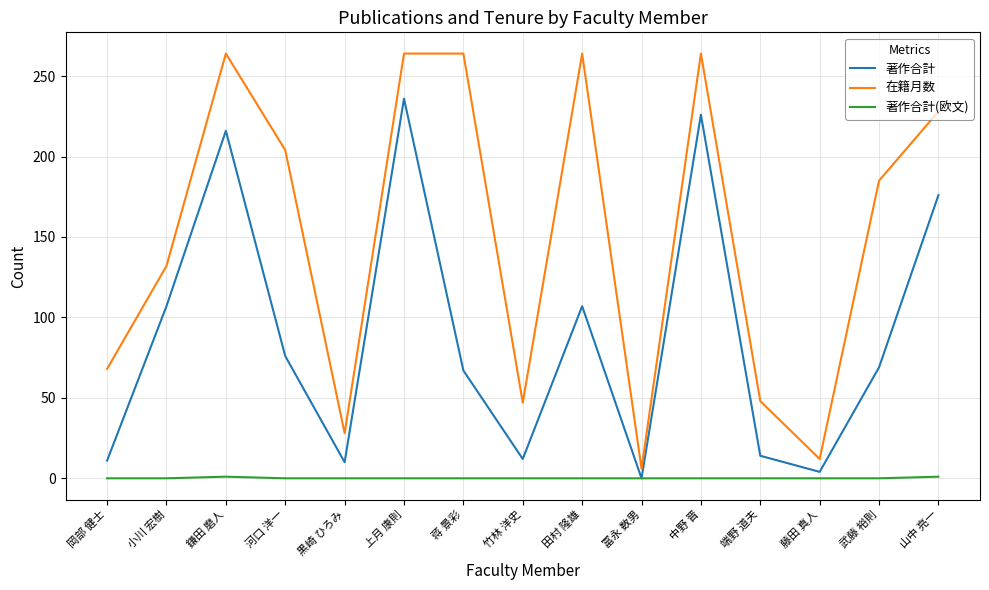

Which category has the lowest value in the 在籍月数 series?

冨永 数男